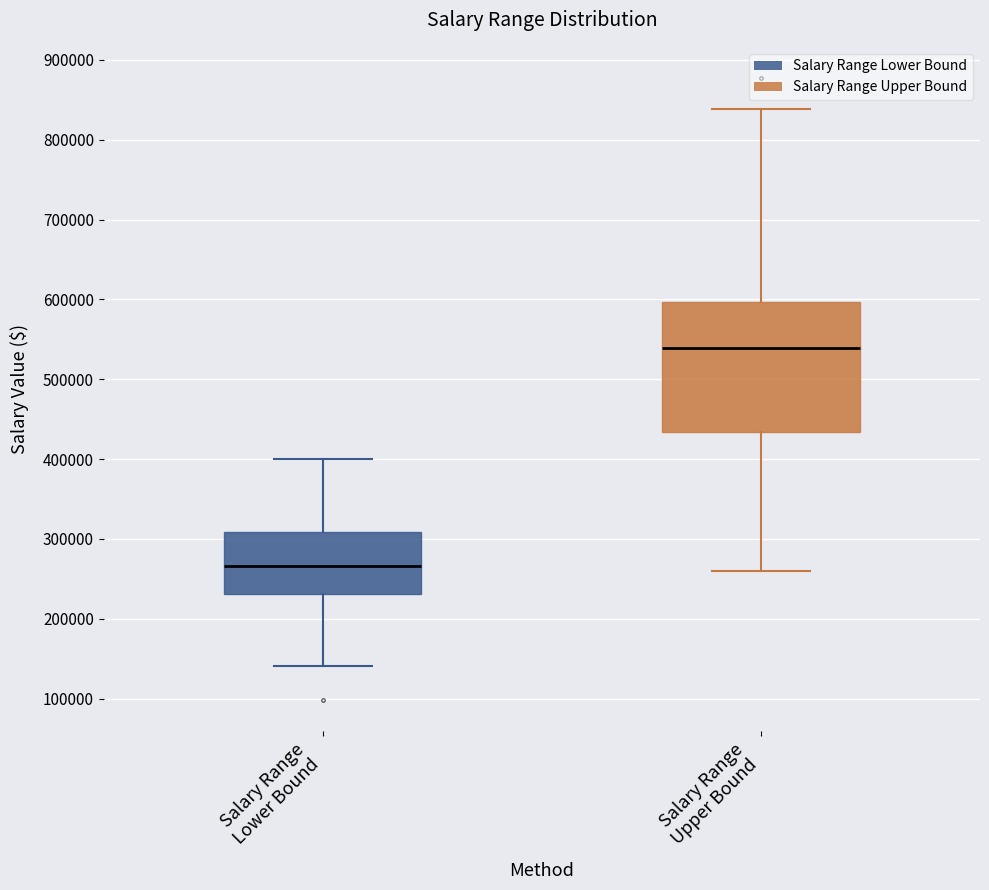

Which box's median line is the lowest?

Salary Range Lower Bound